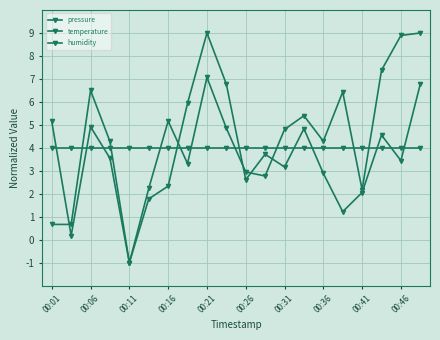

In pressure, how many points are higher than both neighbors (excluding endpoints)?

5